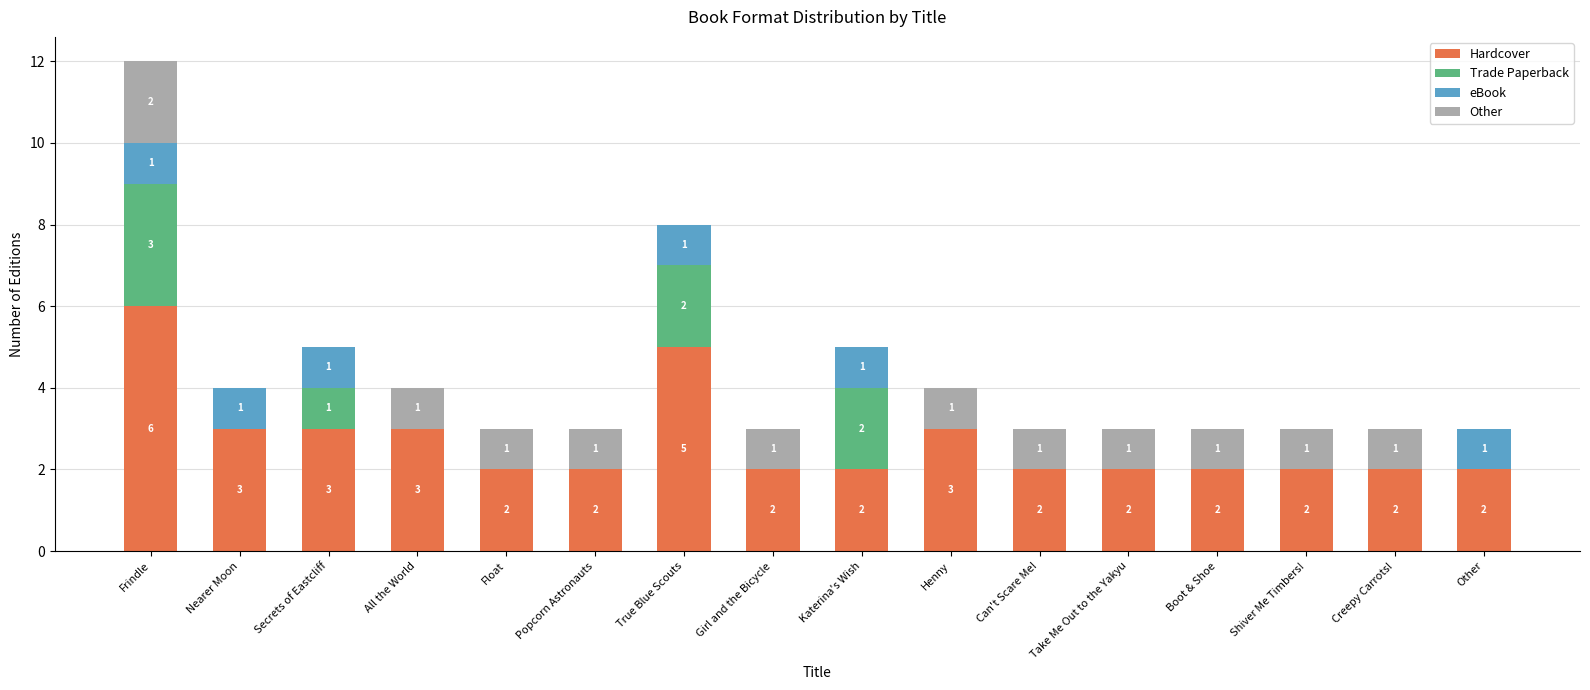

At which category is the sum across all series the highest?

Frindle